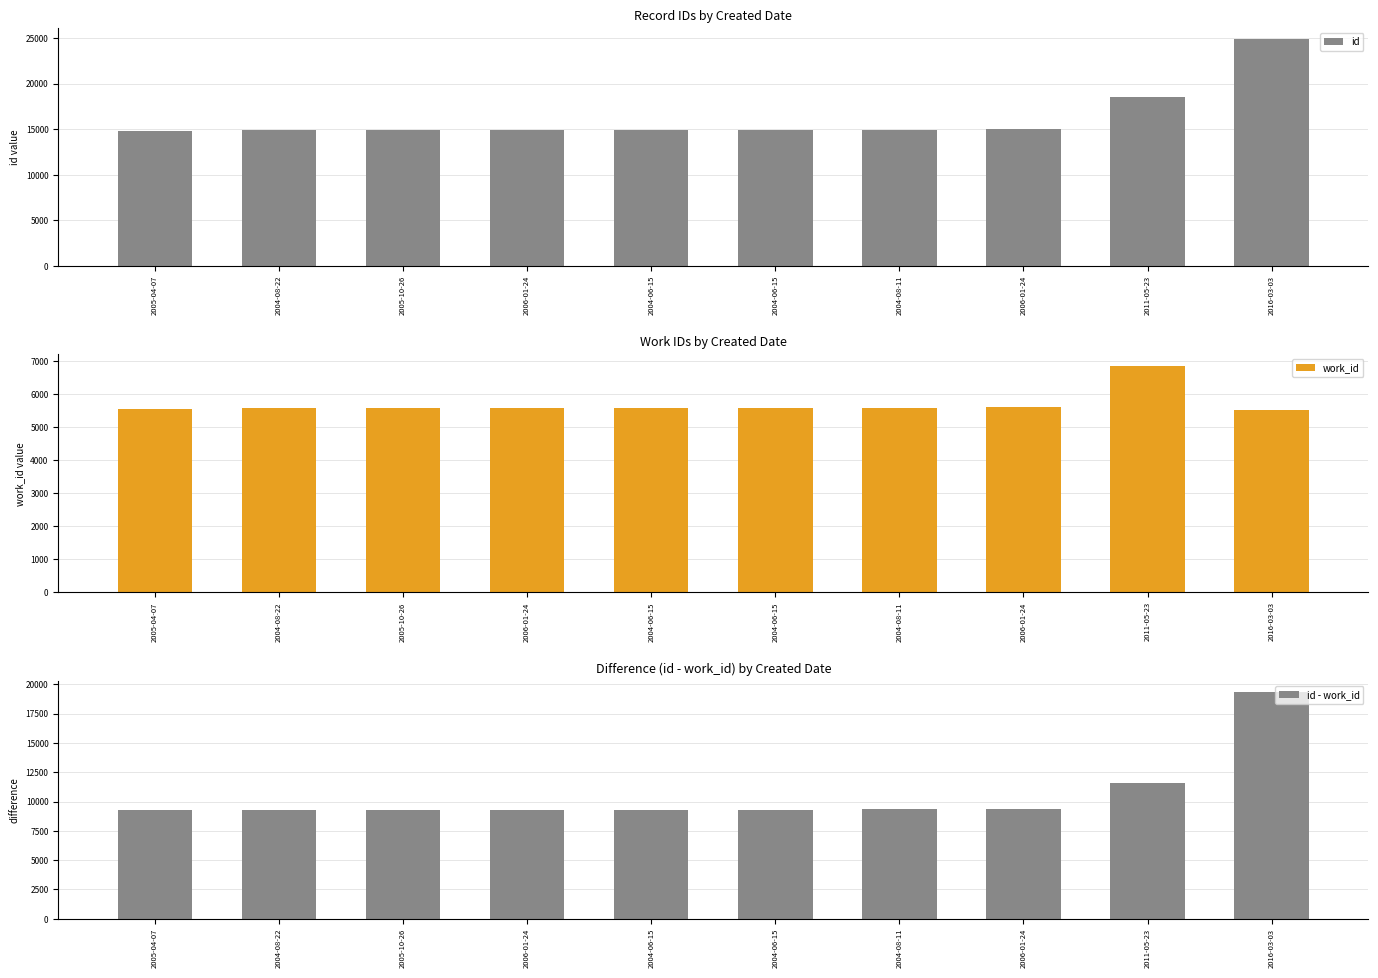

At which label does work_id first exceed 5584?

2006-01-24